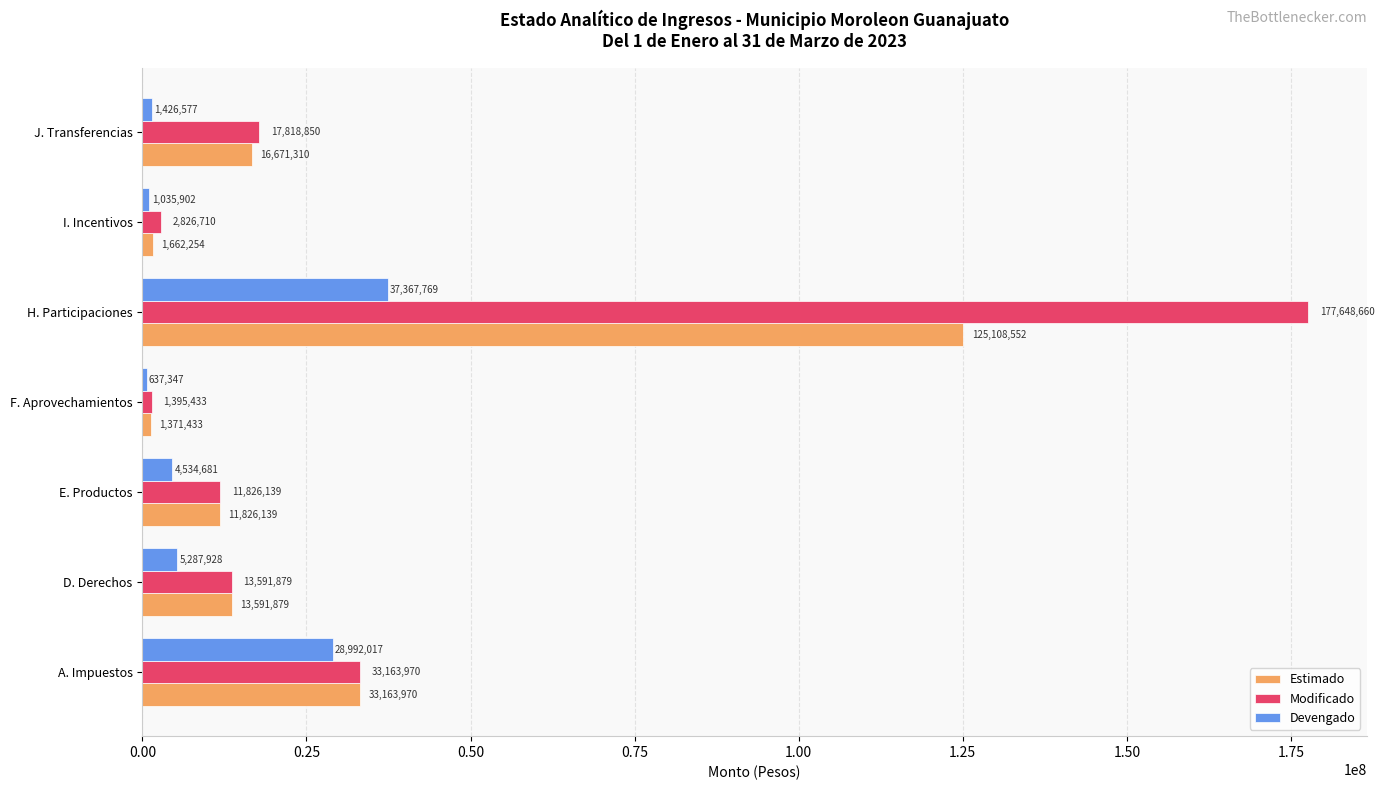

Which series has the widest spread of values?

Modificado